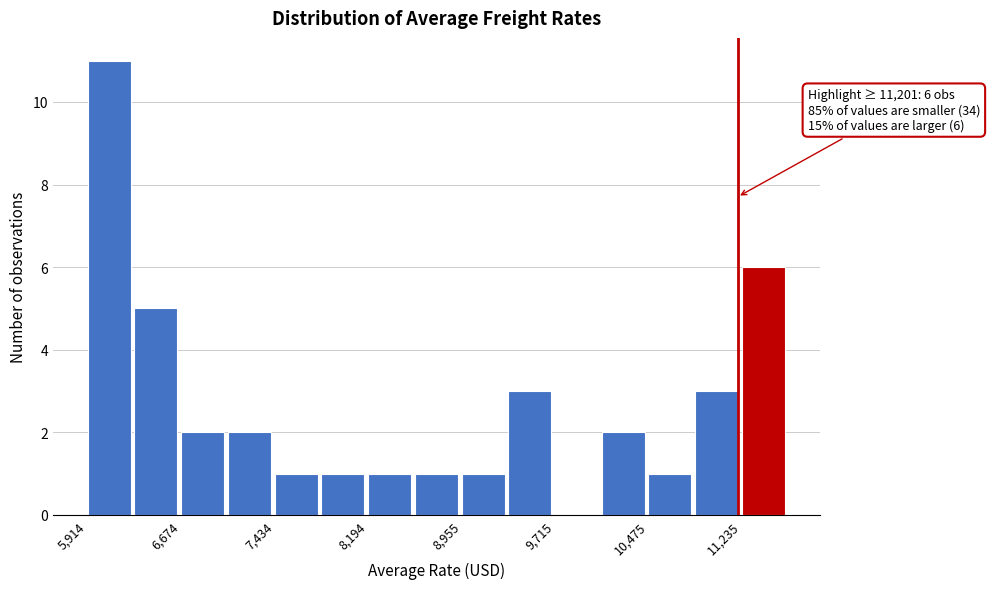

Around what value on the x-axis is the tallest bar? Give the approximate position of its centre, as read against the axis.

6100